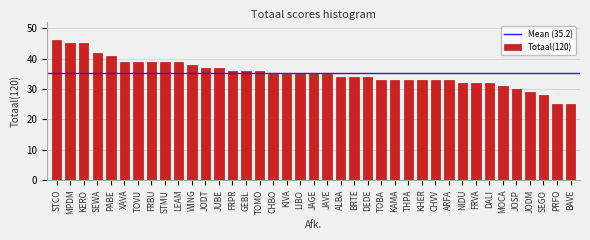

What is the difference between the maximum and minimum values?

21